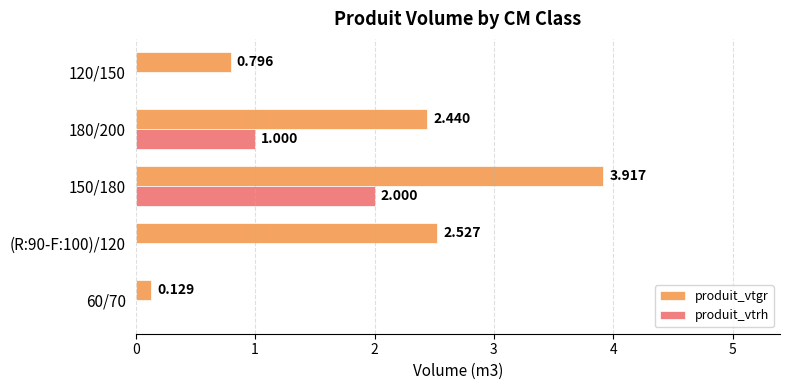

Which series has the largest range (max minus min)?

produit_vtgr